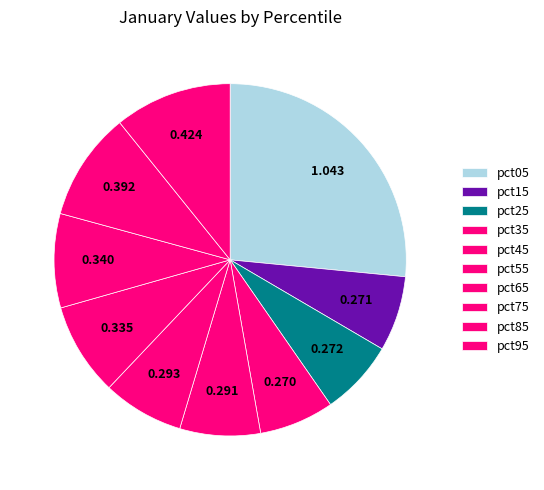

How many slices are in this pie chart?

10